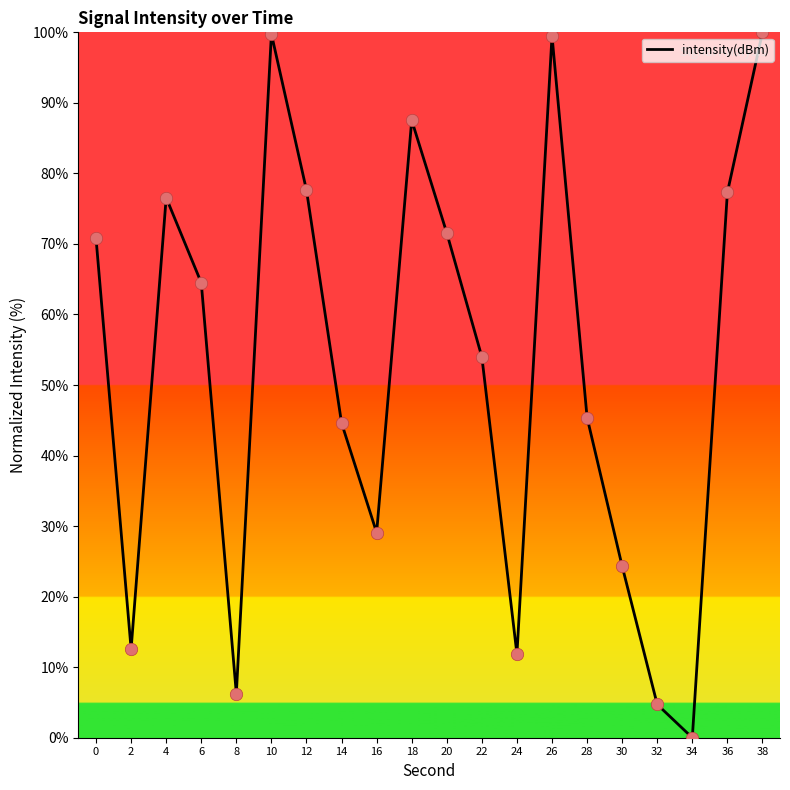

What is the ratio of the value at 32 to the value at 4?

0.1